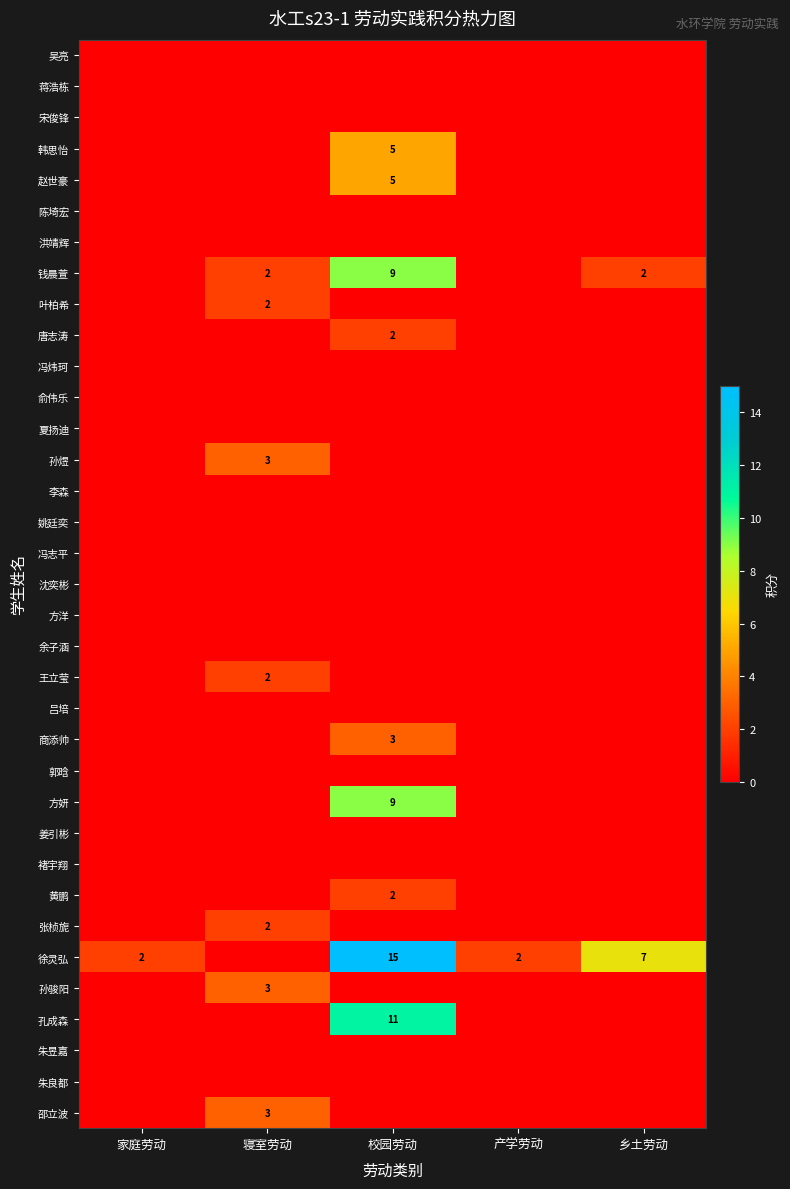

How many distinct data groups are displayed?

35